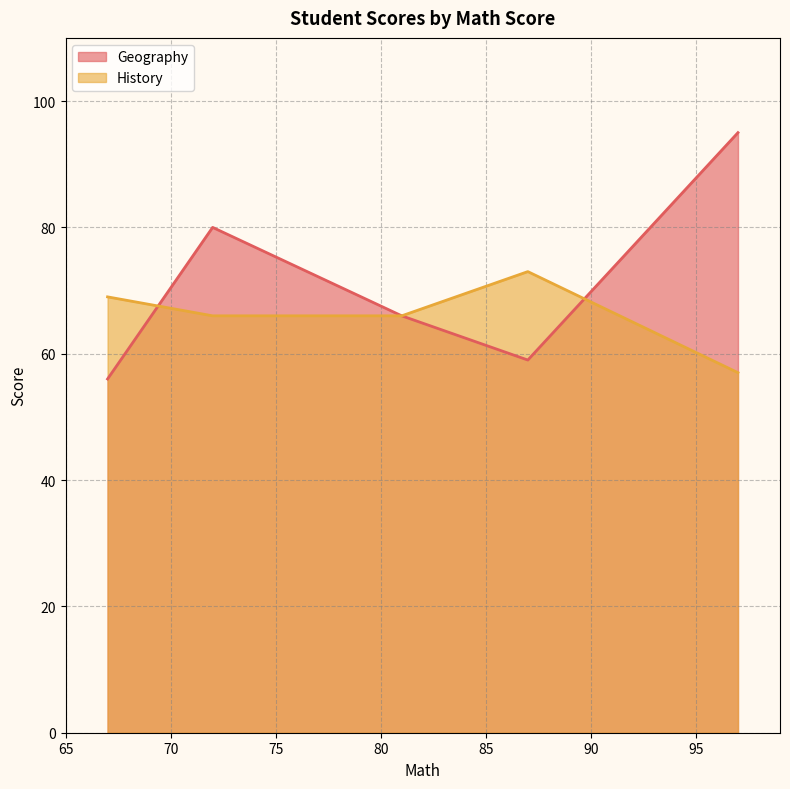

What is the difference between the History values at 81 and 67?

3